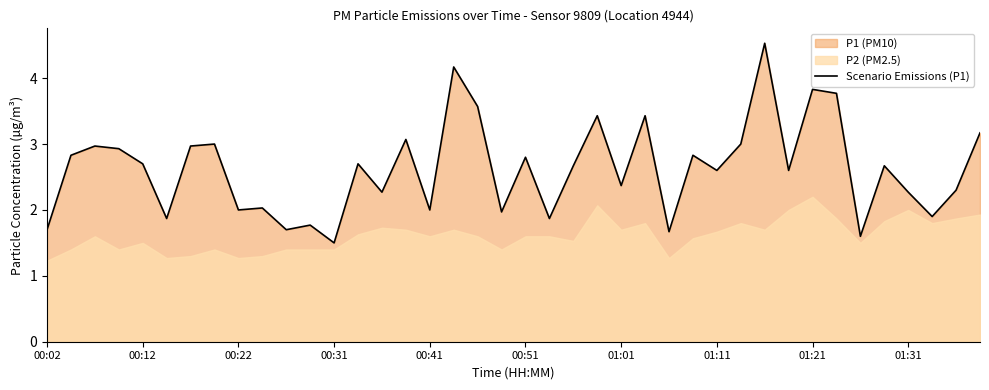

What is the value of the 16th point from the left?

3.1